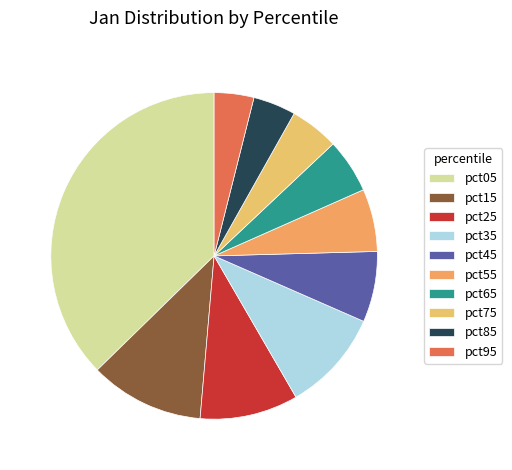

How many slices are in this pie chart?

10